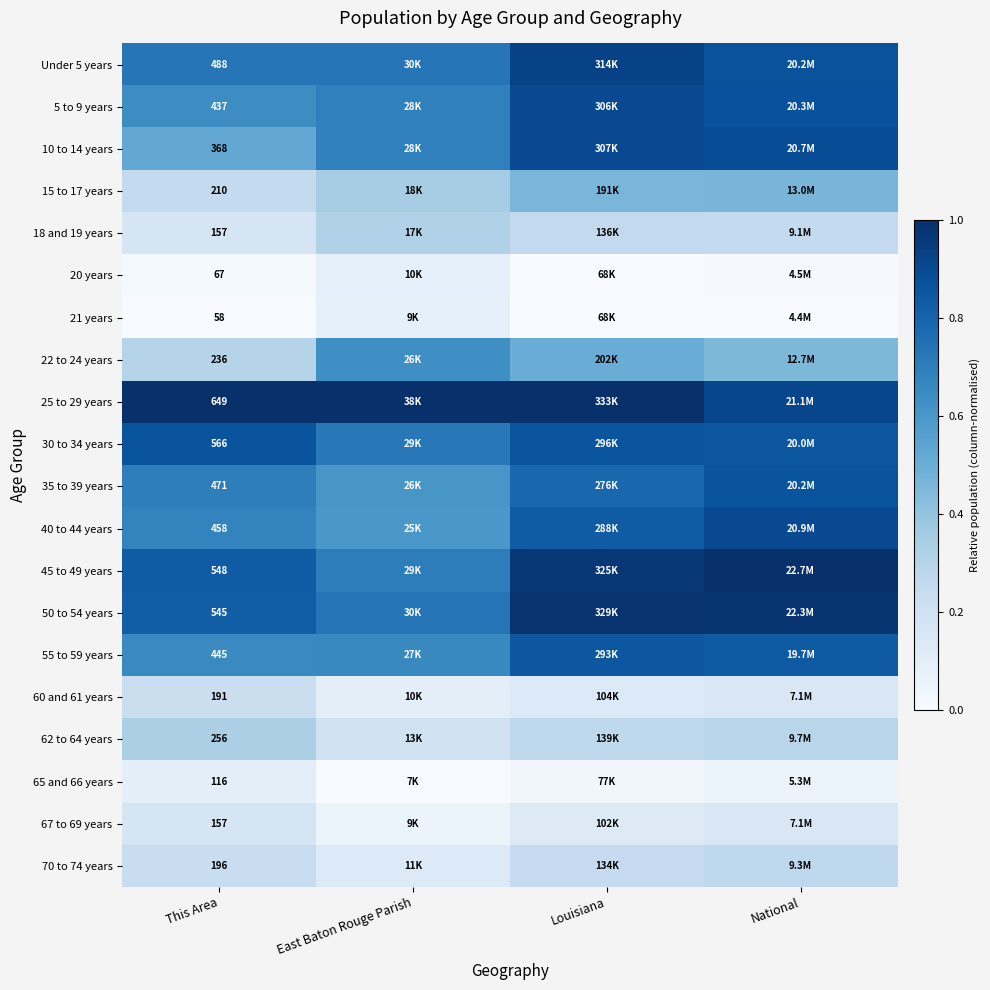

At which label is 40 to 44 years closest to 0?

East Baton Rouge Parish